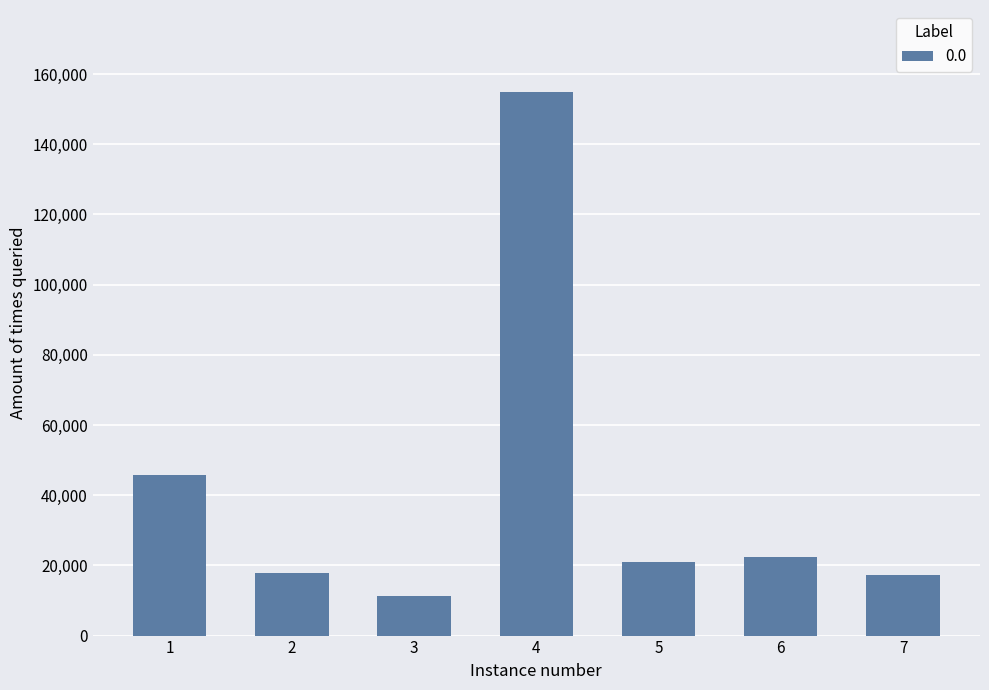

What is the value of the 6th bar from the left?

22500.0